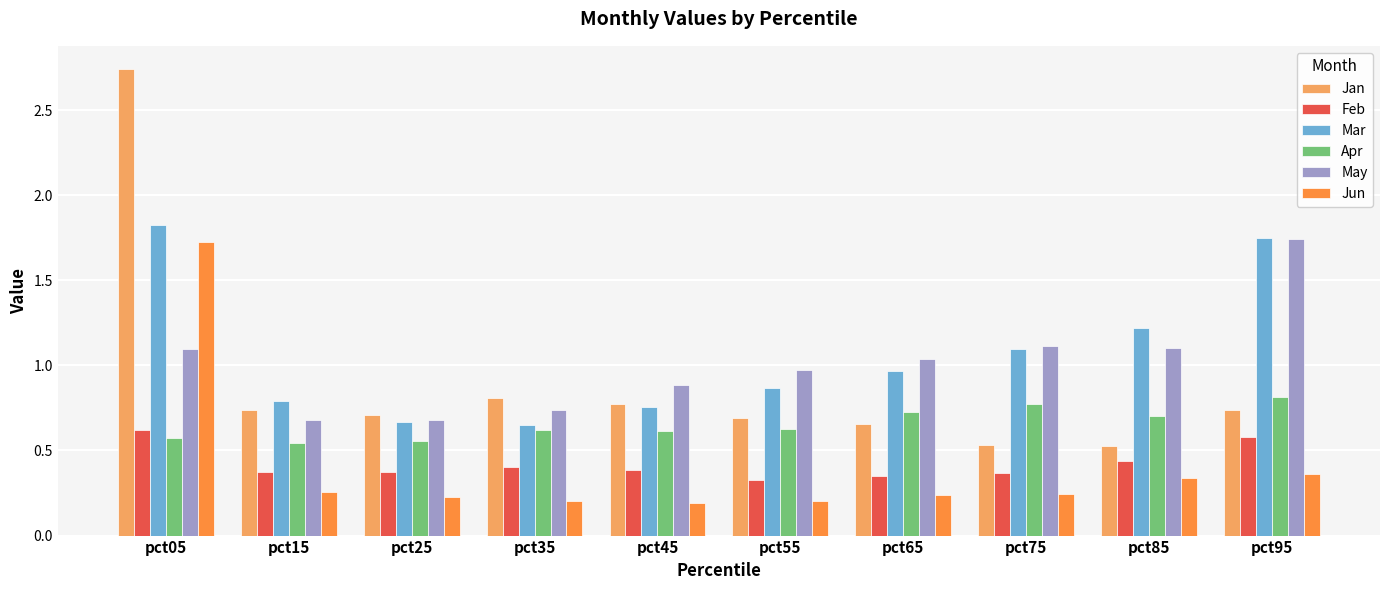

Which series has the largest range (max minus min)?

Jan